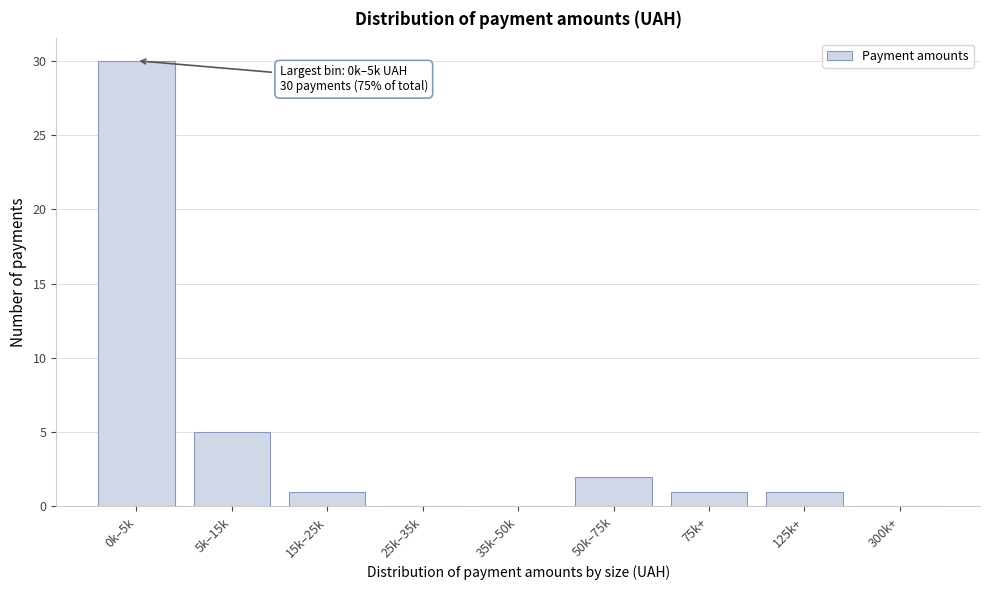

Reading right to left, list all the values displayed in this chart.

300k+=0	125k+=1	75k+=1	50k–75k=2	35k–50k=0	25k–35k=0	15k–25k=1	5k–15k=5	0k–5k=30